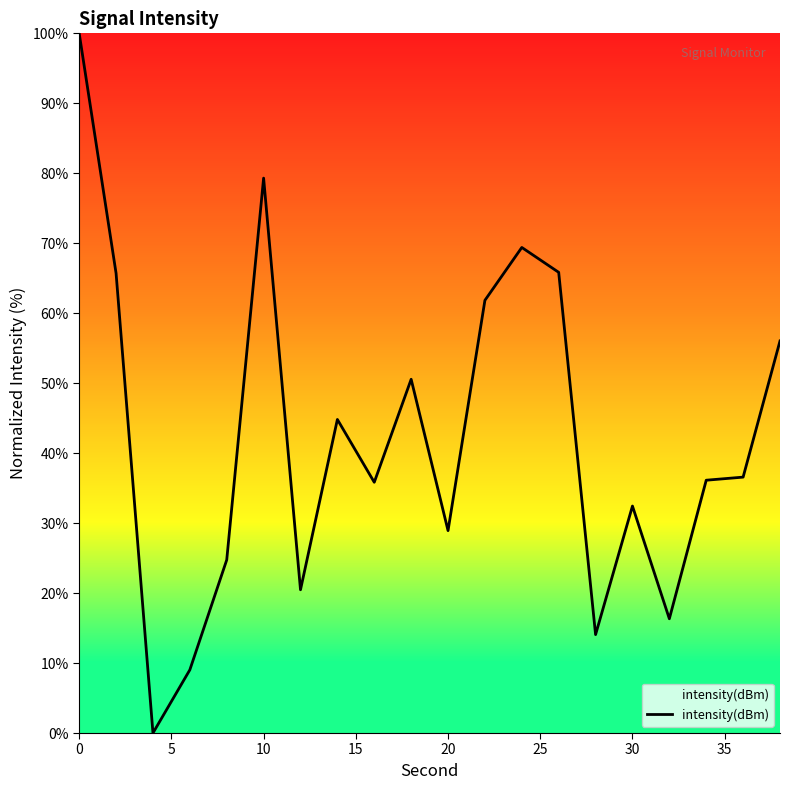

True or false: there are more than 1 points higher than both neighbors.

True